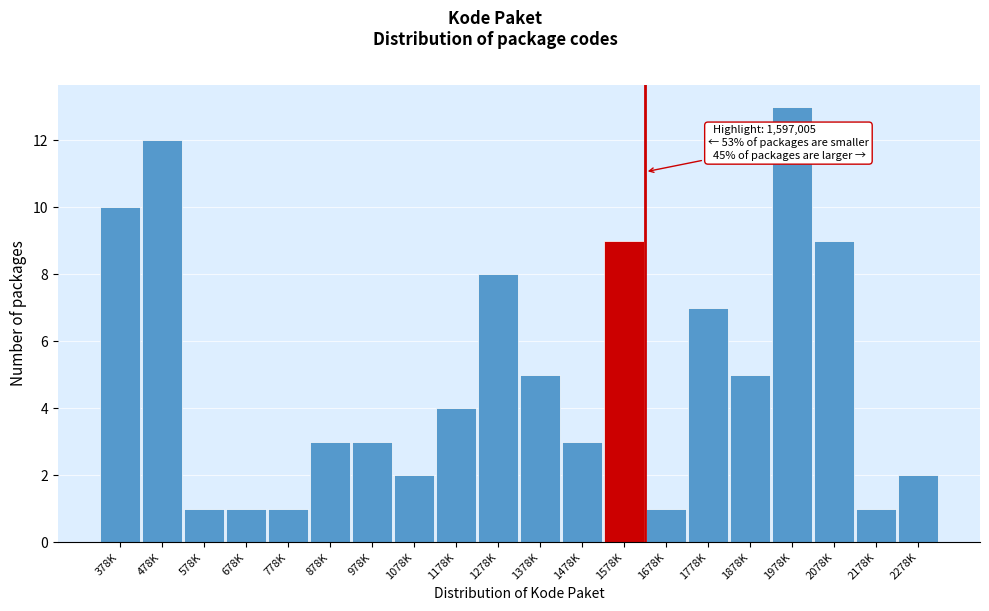

Reading right to left, list all the values displayed in this chart.

2	1	9	13	5	7	1	9	3	5	8	4	2	3	3	1	1	1	12	10